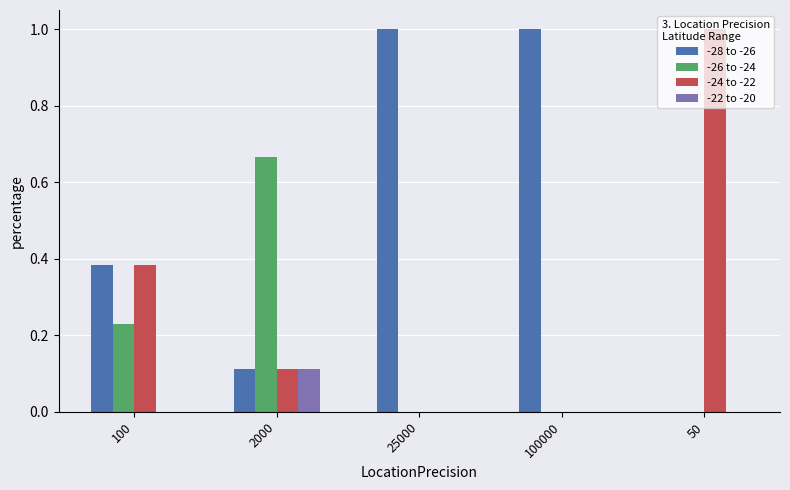

Is the value of -26 to -24 at 100 greater than the value of -22 to -20 at 50?

Yes